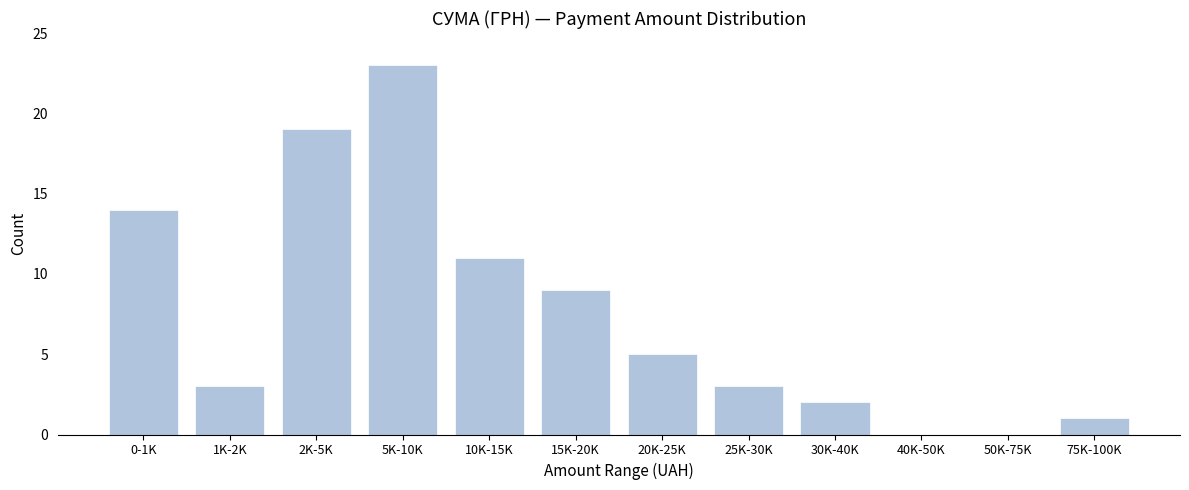

Reading left to right, extract all data points from this chart.

0-1K=14	1K-2K=3	2K-5K=19	5K-10K=23	10K-15K=11	15K-20K=9	20K-25K=5	25K-30K=3	30K-40K=2	40K-50K=0	50K-75K=0	75K-100K=1